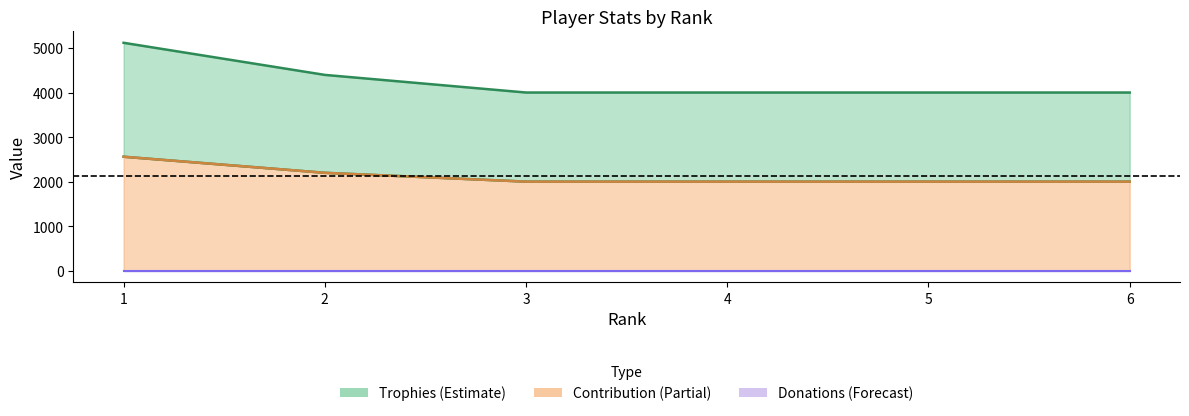

True or false: Contribution has more than 1 points higher than both neighbors.

False